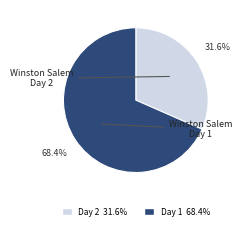

Is there a majority slice in this chart?

Yes